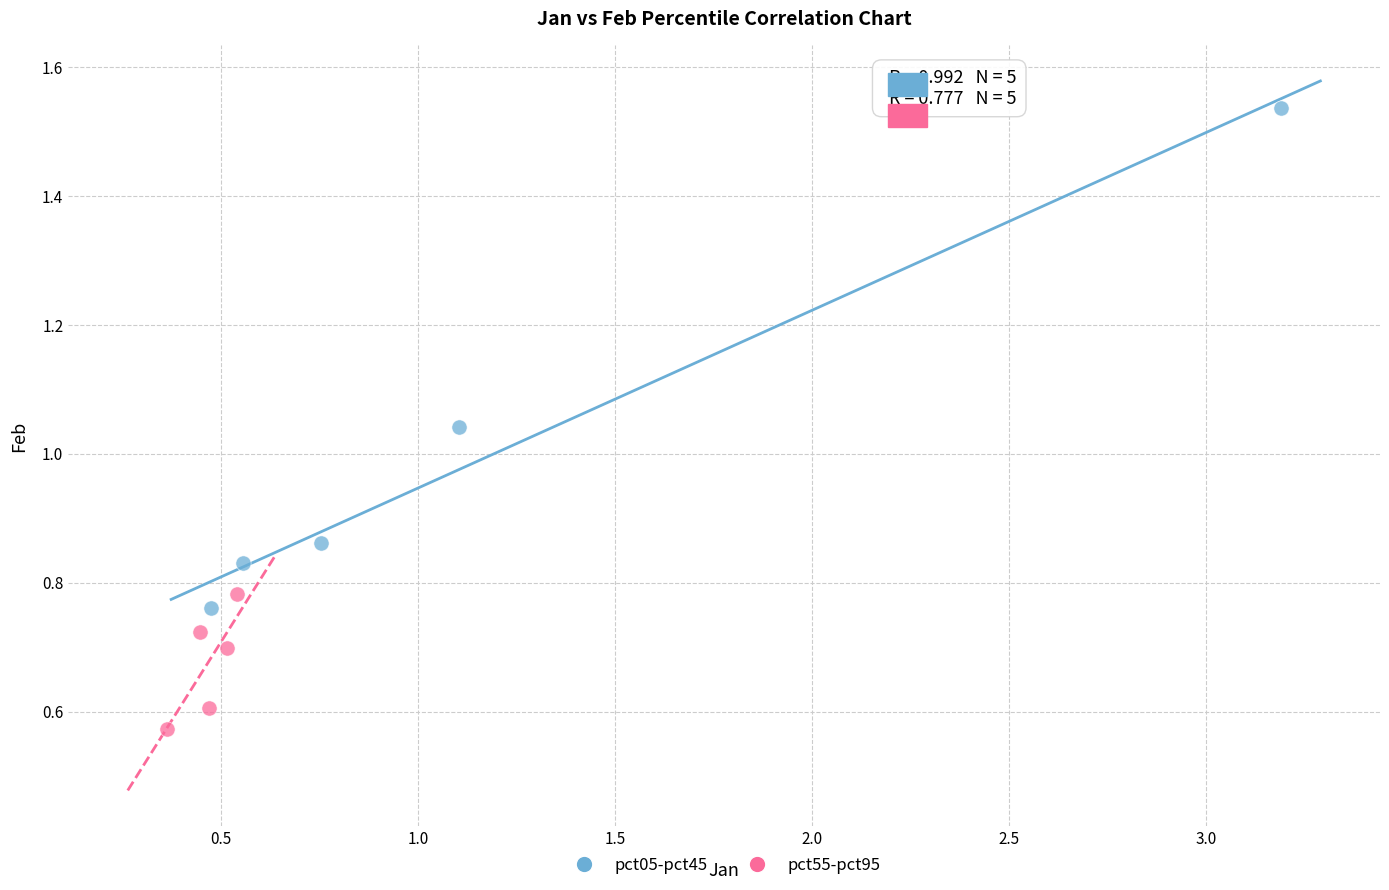

Which series has the widest spread of Y values?

pct05-pct45